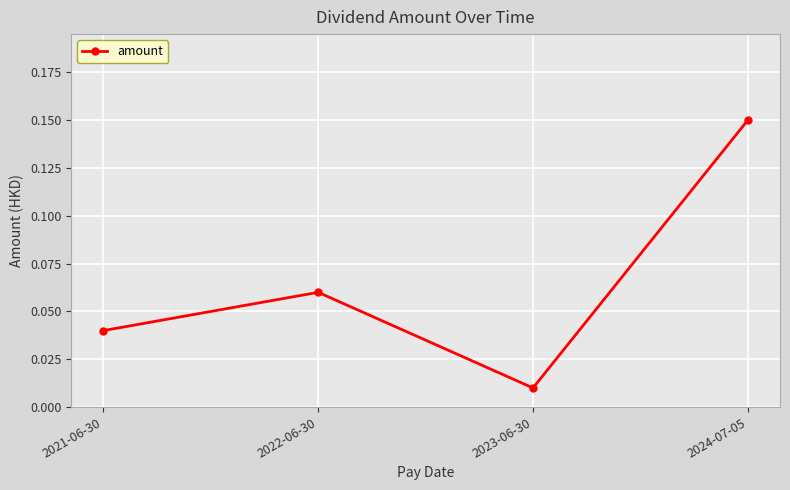

True or false: there are more than 0 points higher than both neighbors.

True